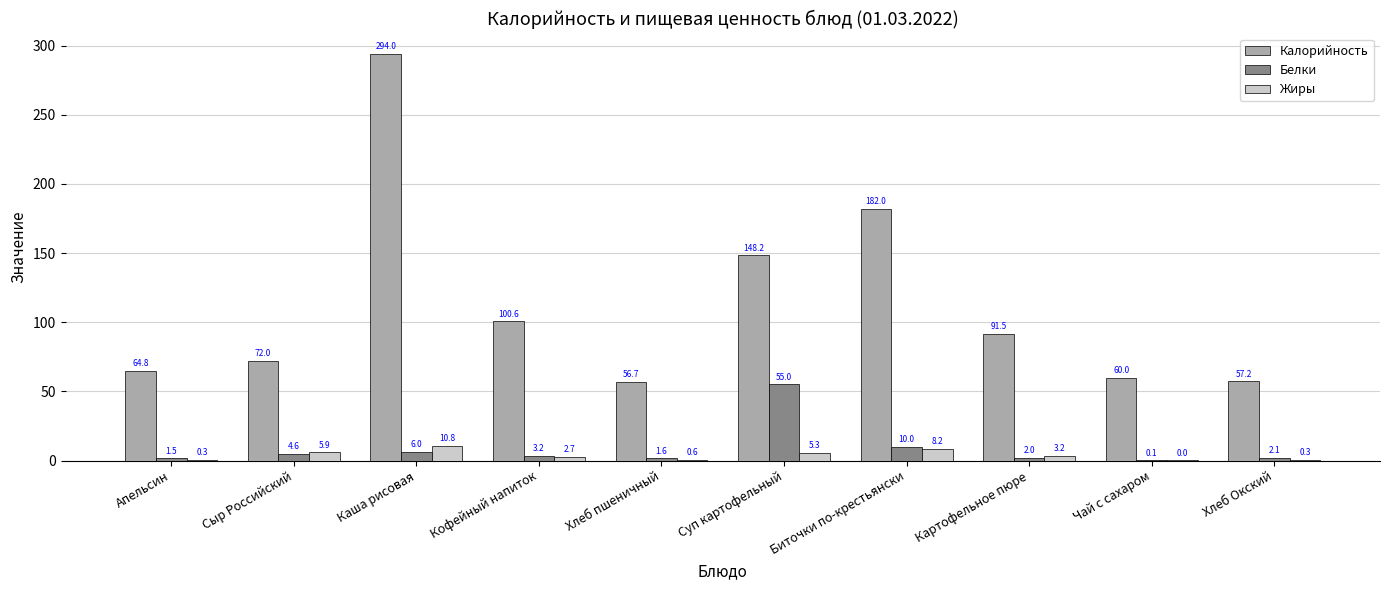

How many groups of bars are there?

10